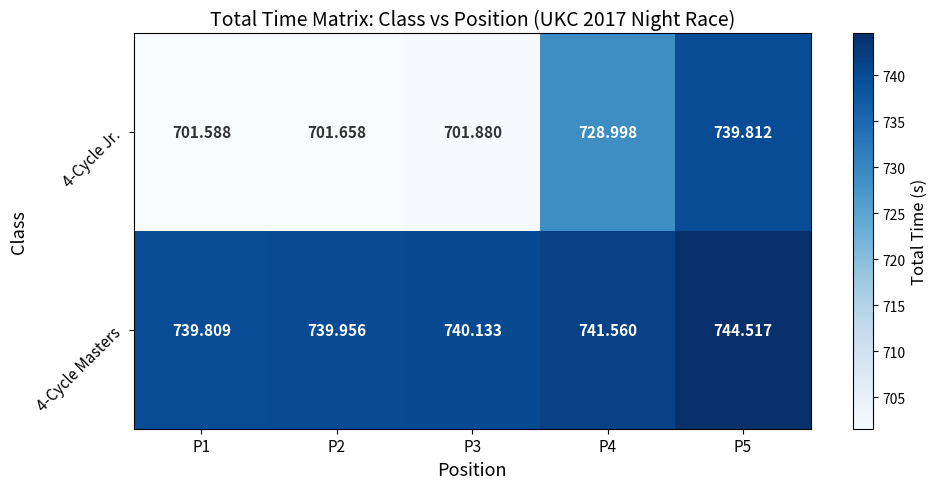

What is the spread (max minus min) of values at P3?

38.3